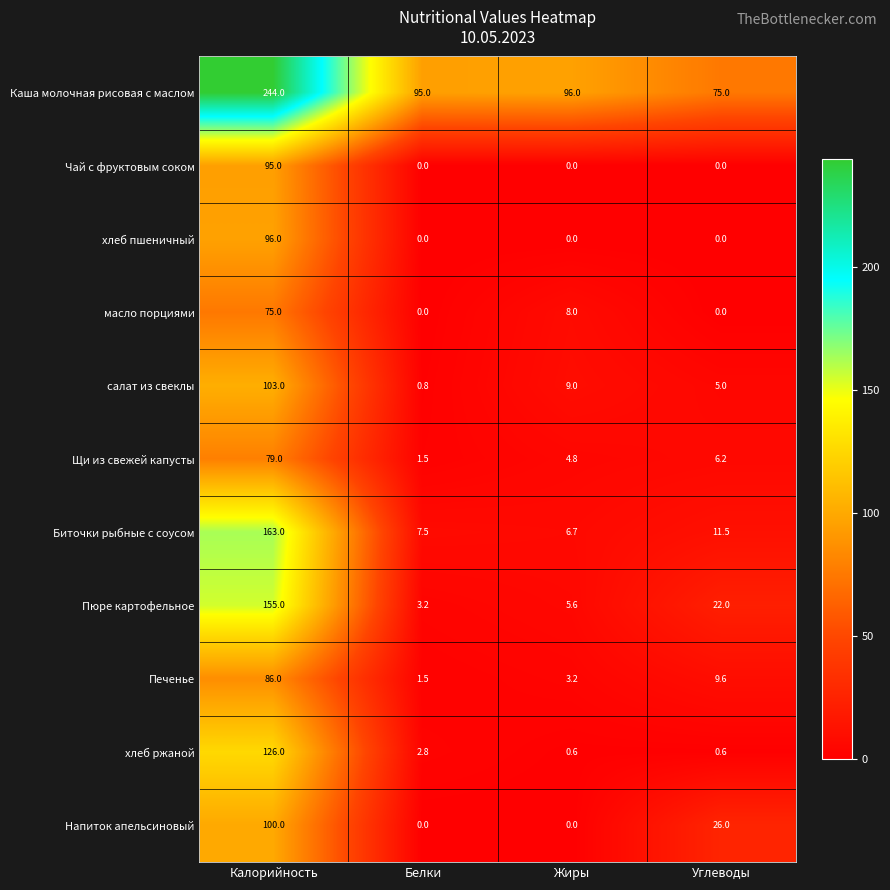

Which category has the highest value across all series?

Калорийность